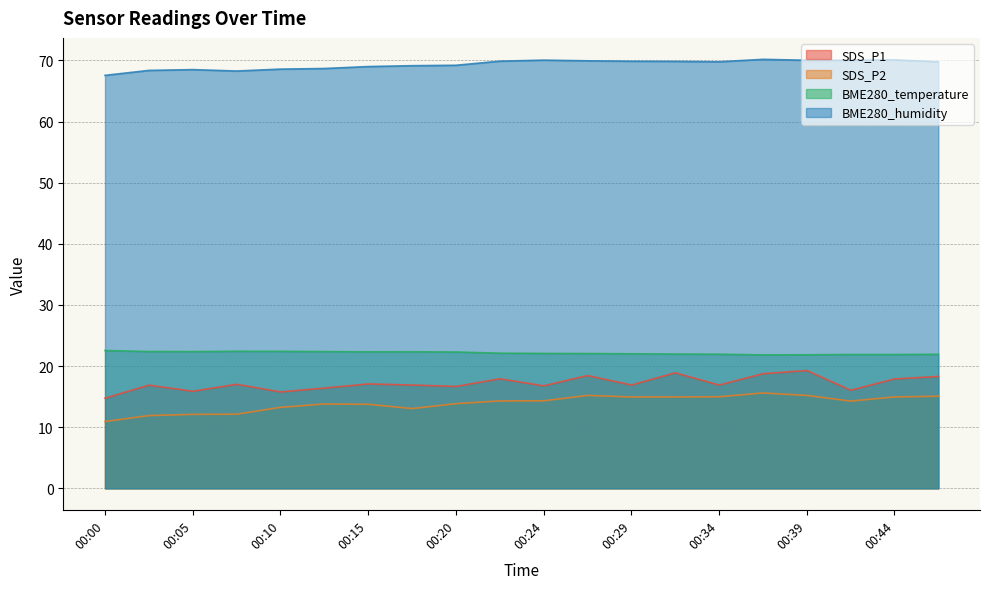

True or false: SDS_P1 and SDS_P2 intersect in this chart.

False